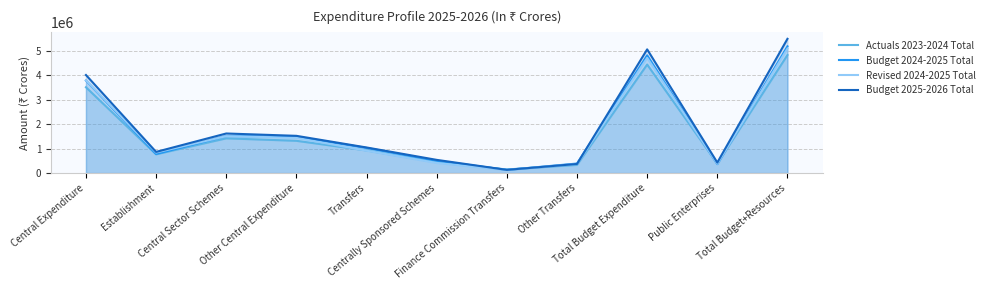

The Actuals 2023-2024 Total series shows 6182460.2 at Central Expenditure. True or false?

False